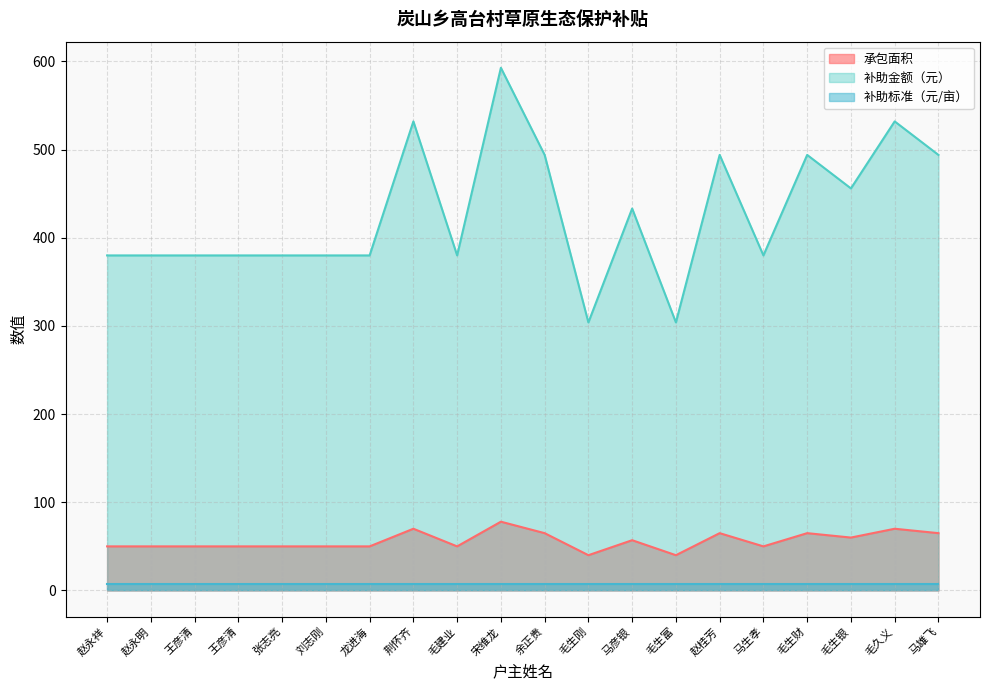

At how many categories does at least one series exceed 274?

20